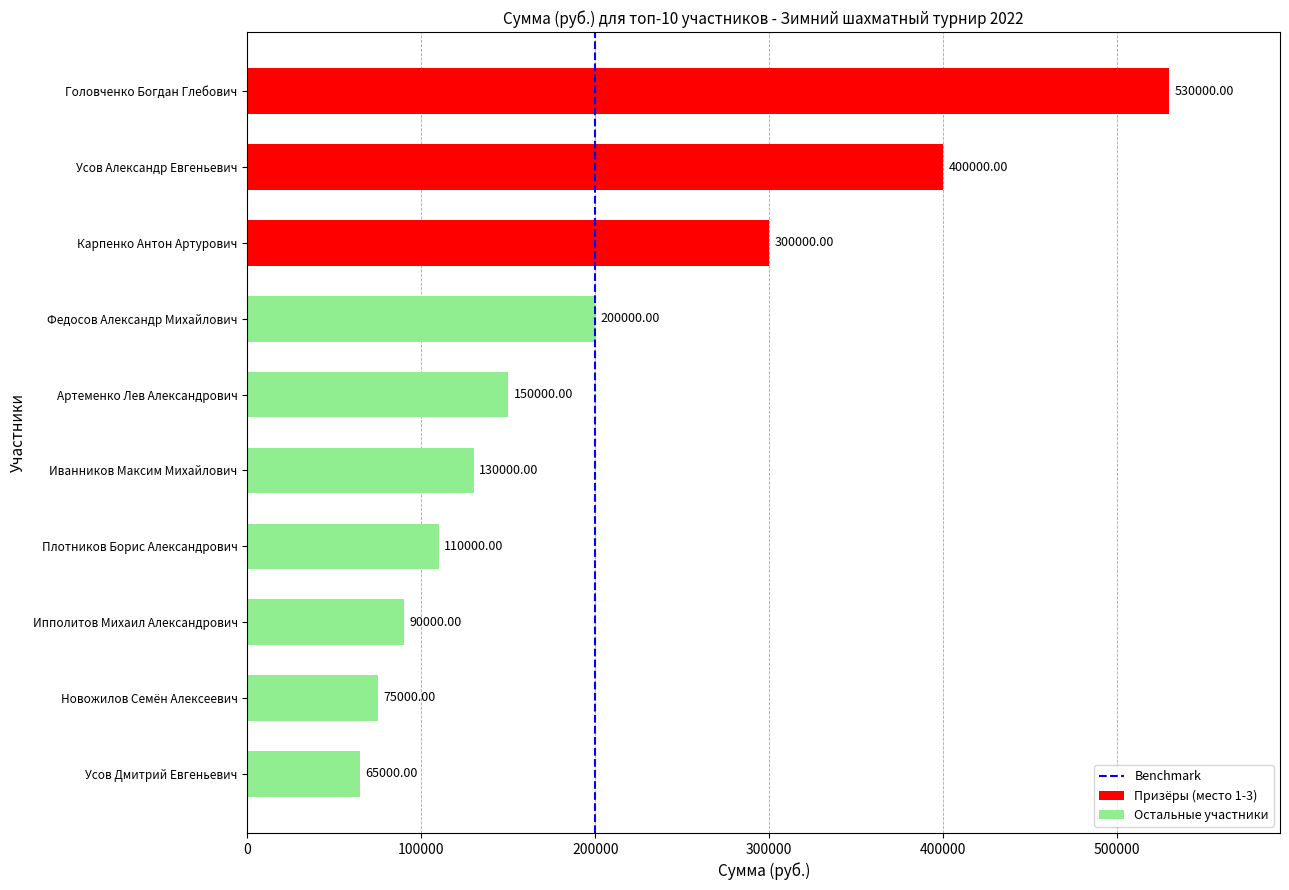

List the labels in order of value, largest first.

Головченко Богдан Глебович, Усов Александр Евгеньевич, Карпенко Антон Артурович, Федосов Александр Михайлович, Артеменко Лев Александрович, Иванников Максим Михайлович, Плотников Борис Александрович, Ипполитов Михаил Александрович, Новожилов Семён Алексеевич, Усов Дмитрий Евгеньевич